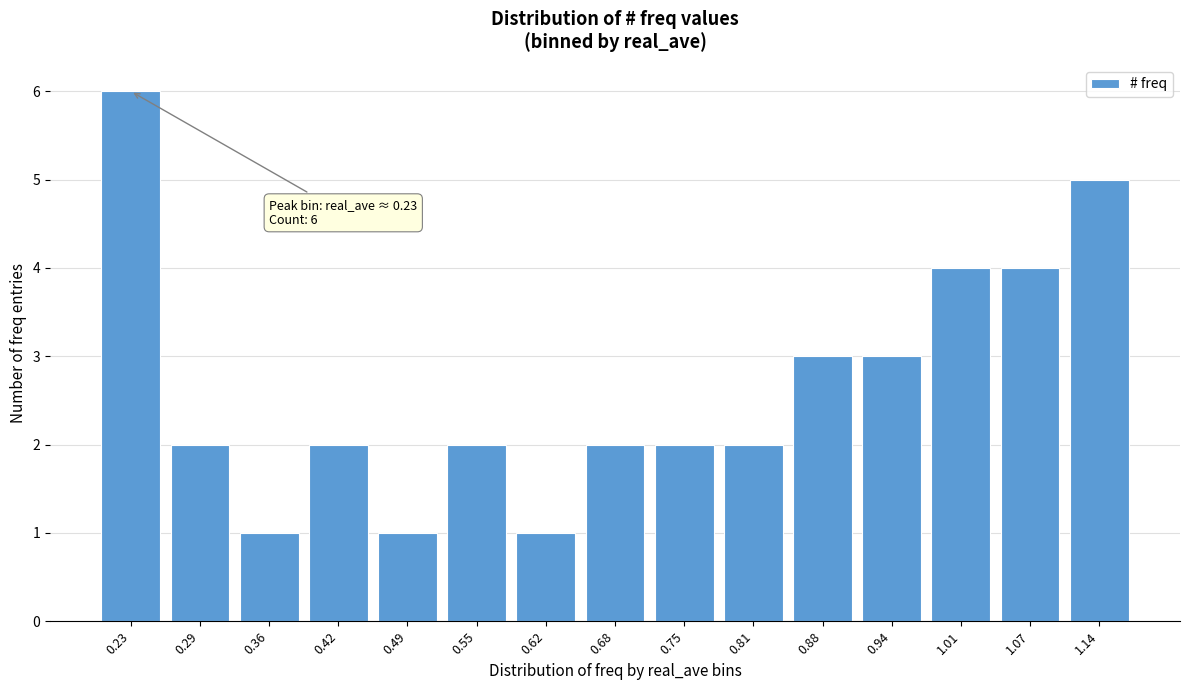

Reading left to right, transcribe all the data shown in this chart.

0.23=6	0.29=2	0.36=1	0.42=2	0.49=1	0.55=2	0.62=1	0.68=2	0.75=2	0.81=2	0.88=3	0.94=3	1.01=4	1.07=4	1.14=5